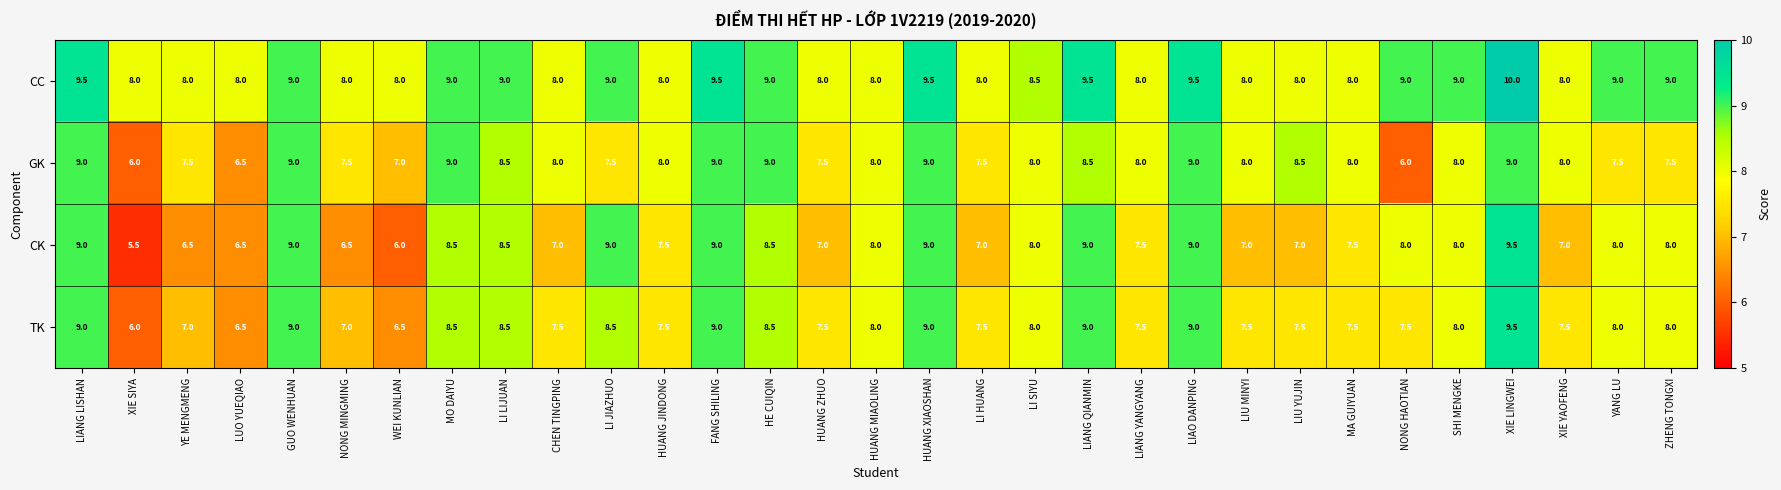

What is the difference between the highest and lowest values at WEI KUNLIAN?

2.0